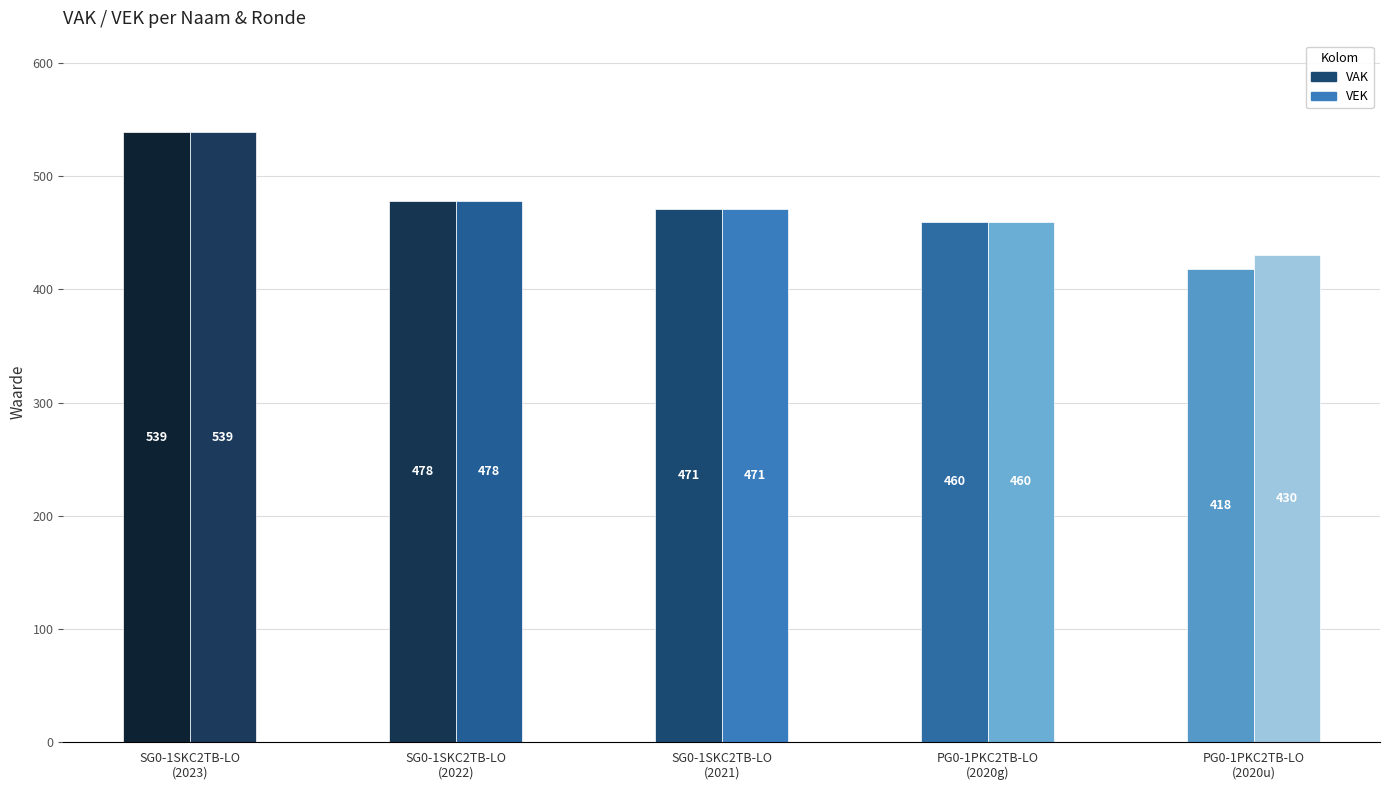

How many data points in VAK are less than 471?

2